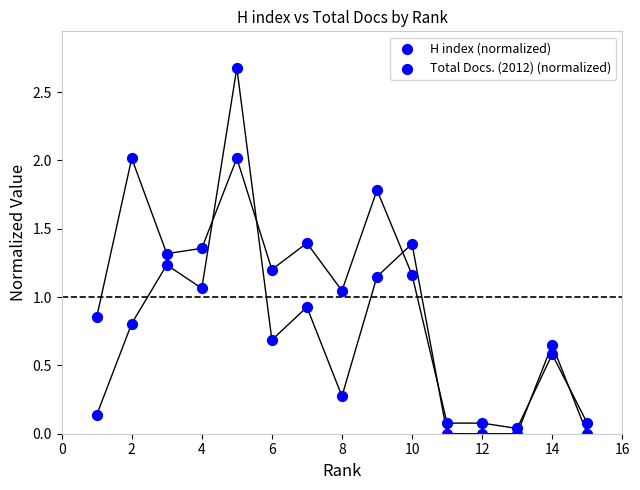

Count the number of points in this scatter plot.

30